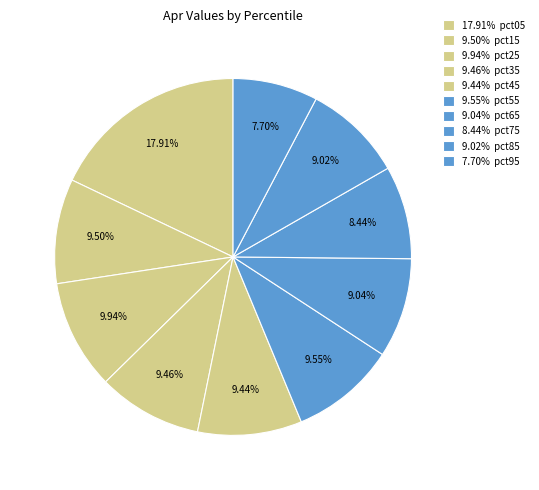

Which category has the biggest portion of the pie?

pct05